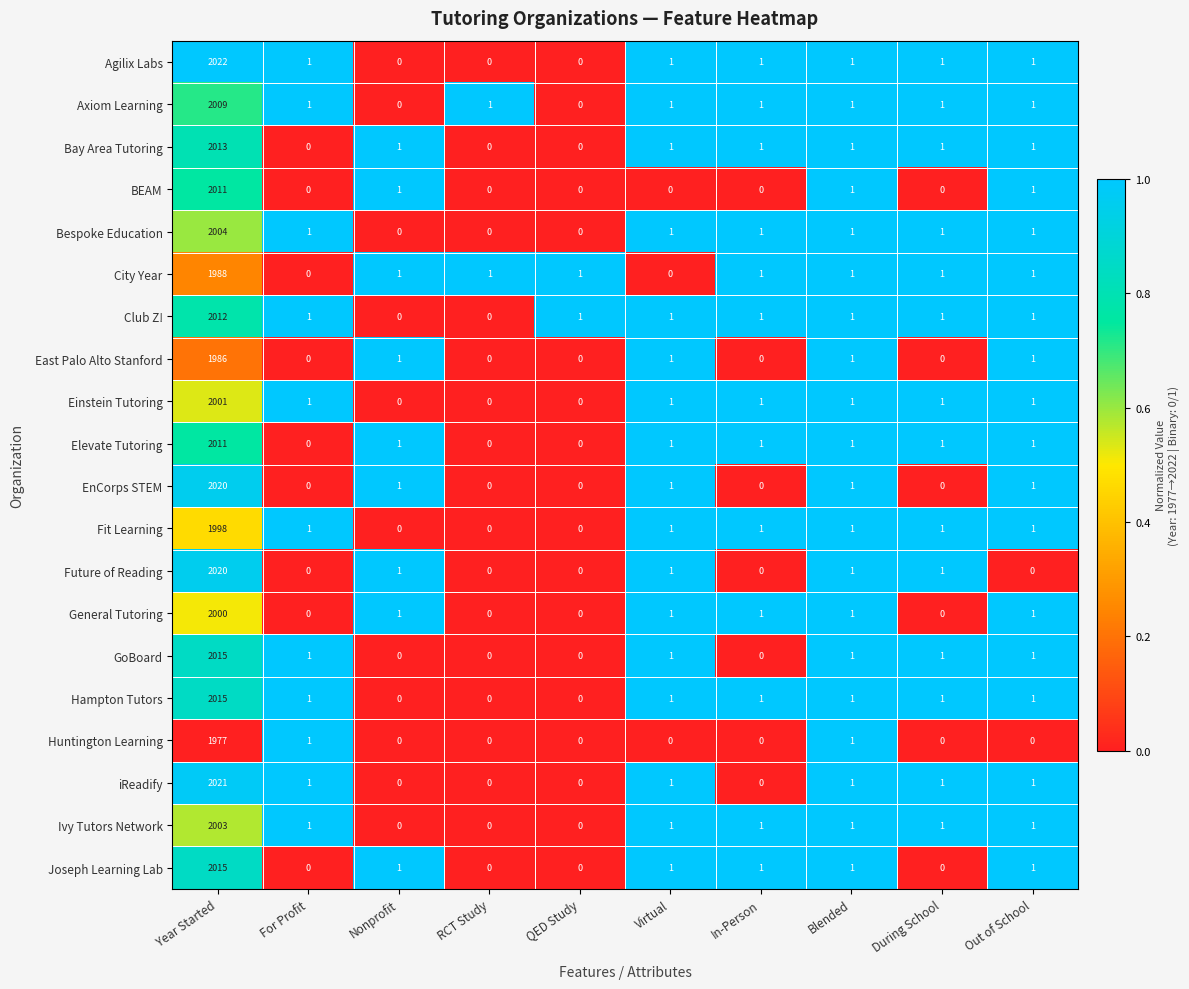

What is the highest value of the Huntington Learning series?

1977